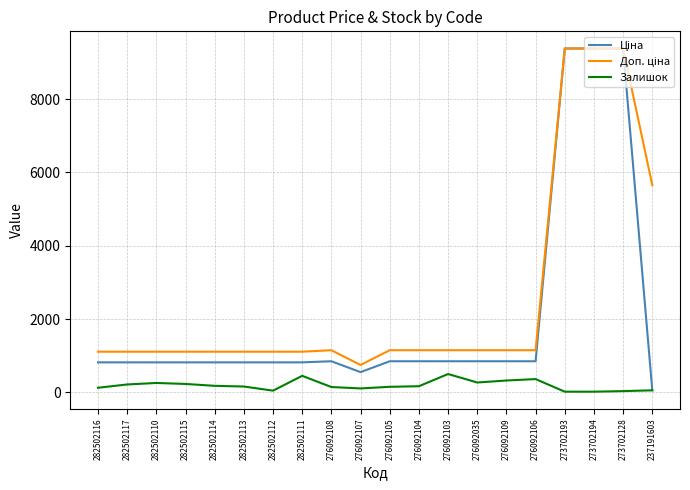

What is the difference between the highest and lowest values at 276092109?

826.7